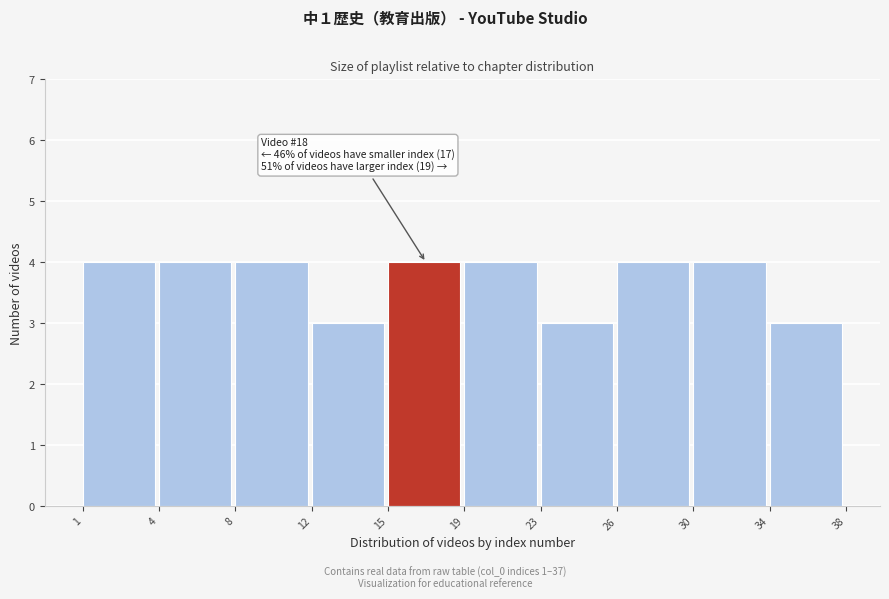

Reading right to left, list all the values displayed in this chart.

3	4	4	3	4	4	3	4	4	4